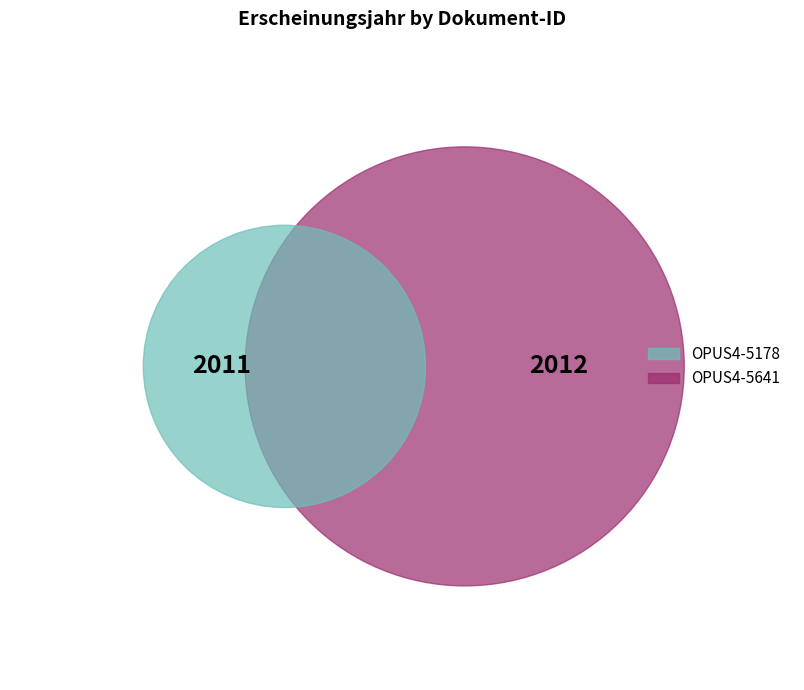

True or false: OPUS4-5641 accounts for 50% of the total.

True